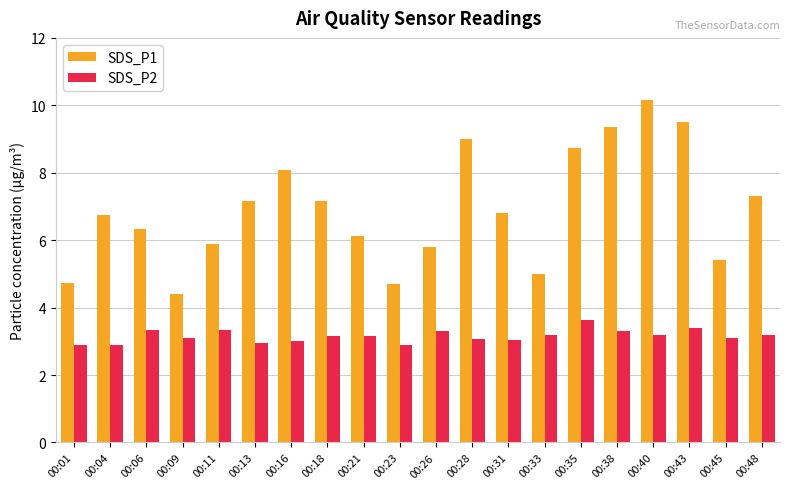

Which series has the largest total across all categories?

SDS_P1